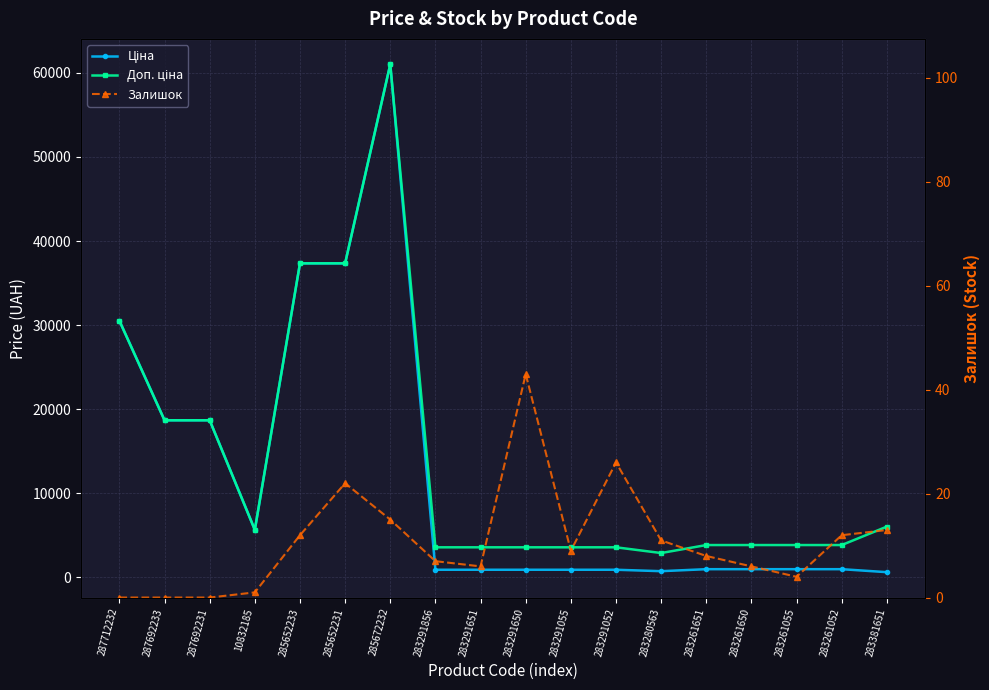

True or false: Залишок has a value of 0.4 at 10832185.

False